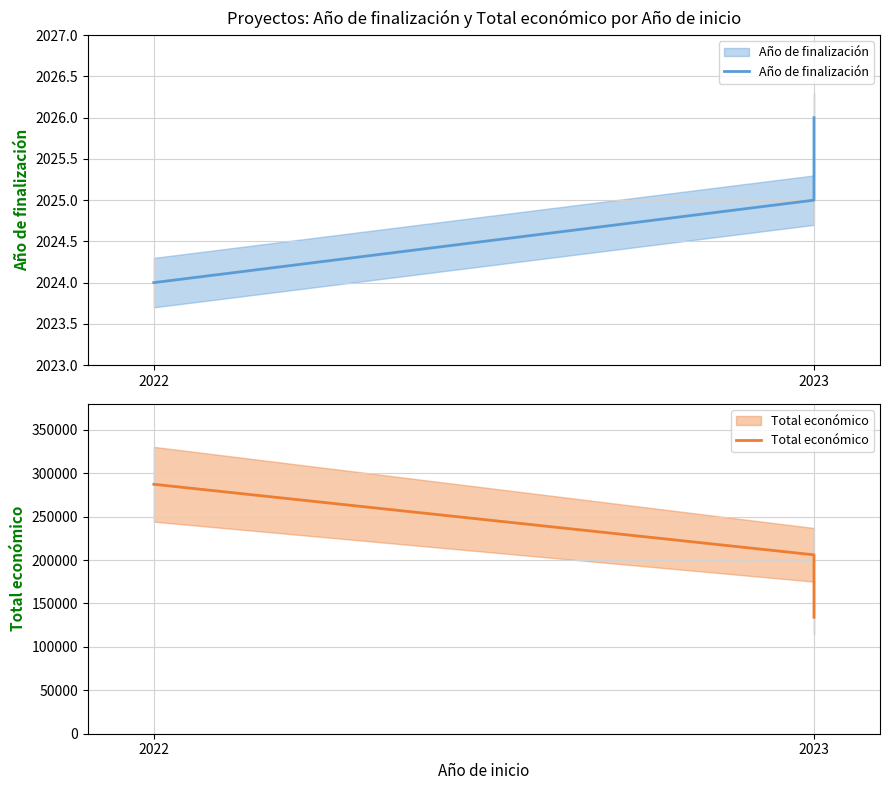

Which label corresponds to the smallest value in the chart?

2022